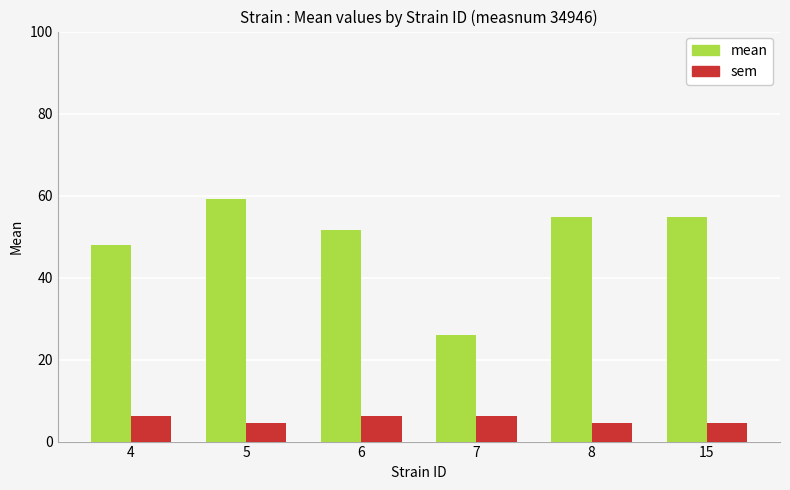

At which category is the sum across all series the highest?

5